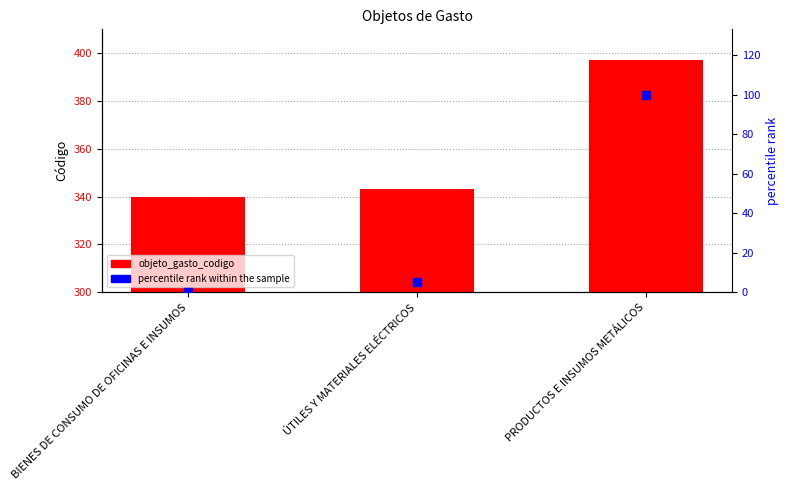

Is the value of objeto_gasto_codigo at PRODUCTOS E INSUMOS METÁLICOS greater than the value of percentile rank within the sample at ÚTILES Y MATERIALES ELÉCTRICOS?

Yes